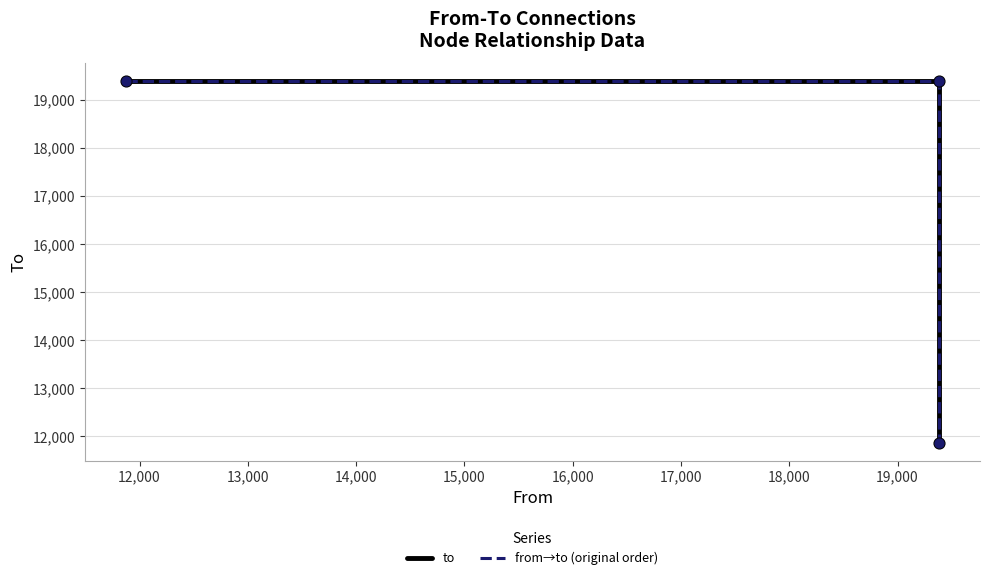

Which series has the largest Y range (max minus min)?

to